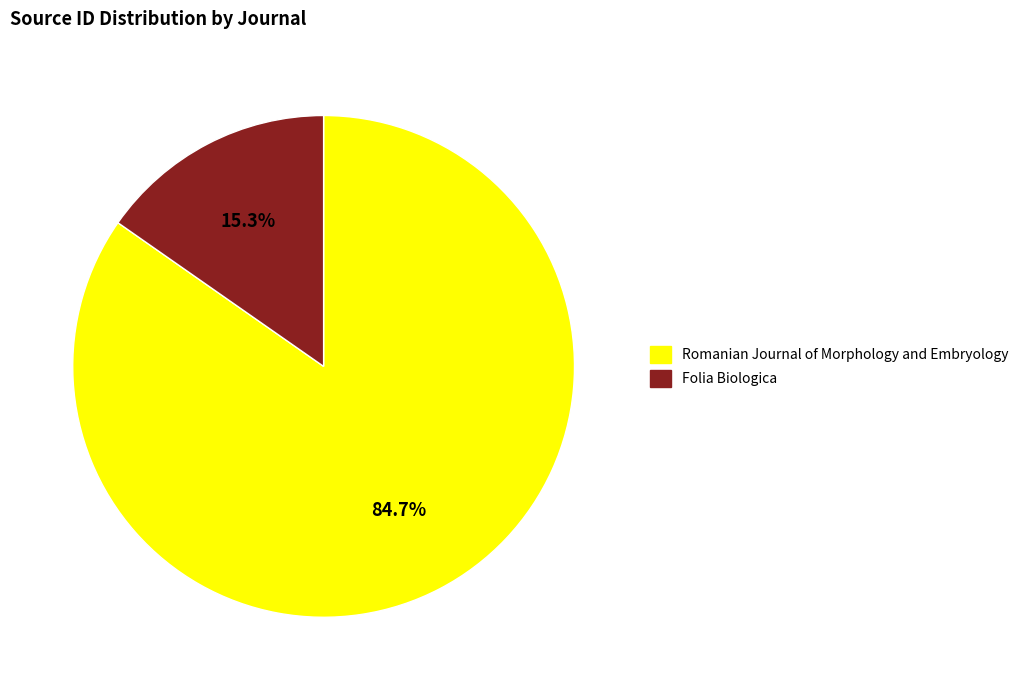

Which category accounts for the majority?

Romanian Journal of Morphology and Embryology